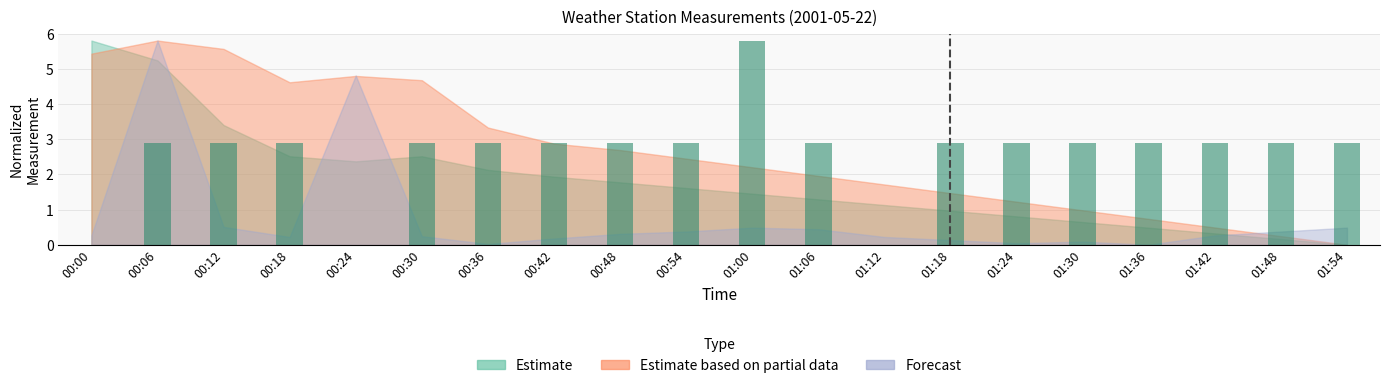

What is the change in value from 01:12 to 01:30?

+2.9